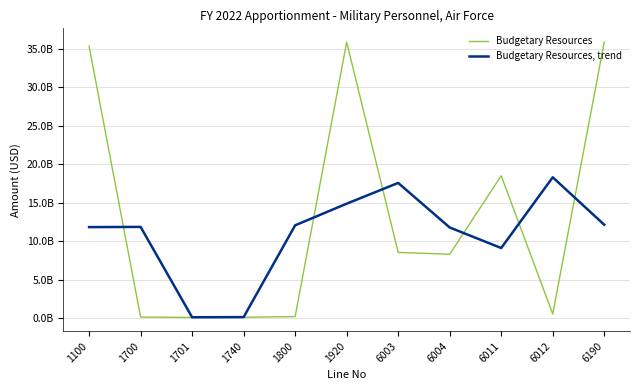

Where is Budgetary Resources nearest to the value 17960610976?

6011